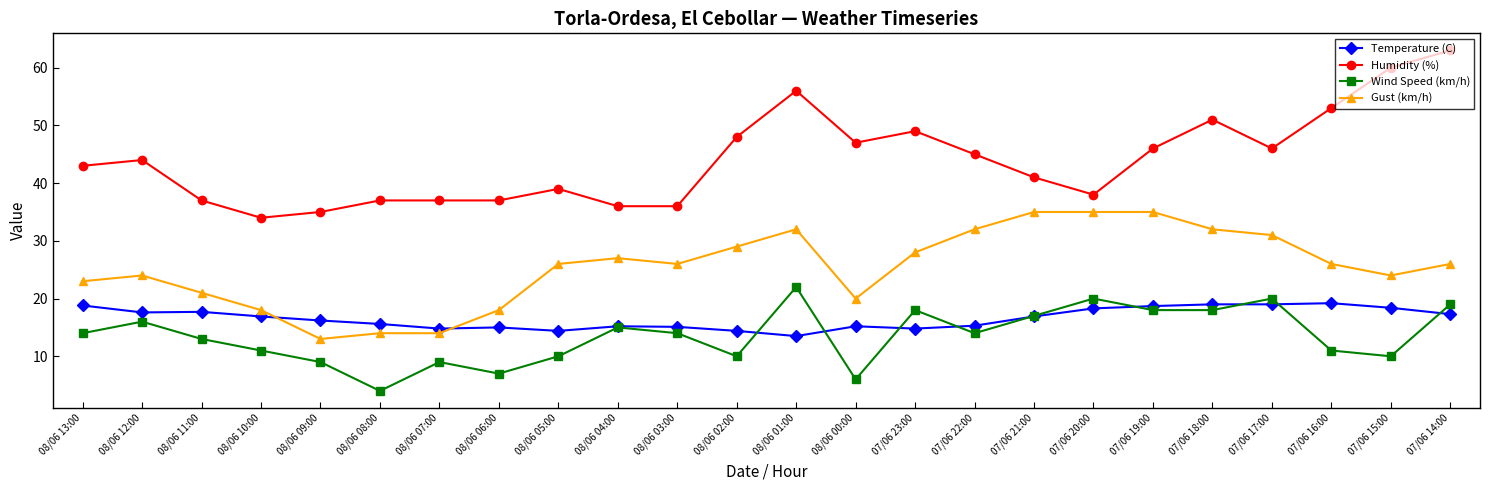

Is it true that Humidity (%) equals 63.0 at 07/06 14:00?

True